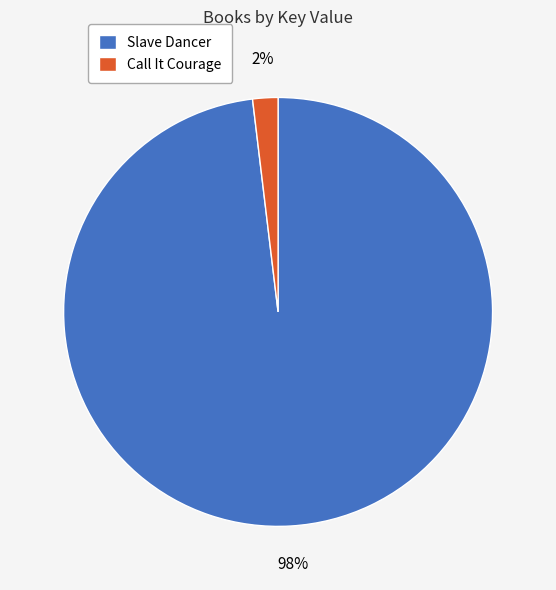

Is it true that Slave Dancer is 98% of the pie?

True